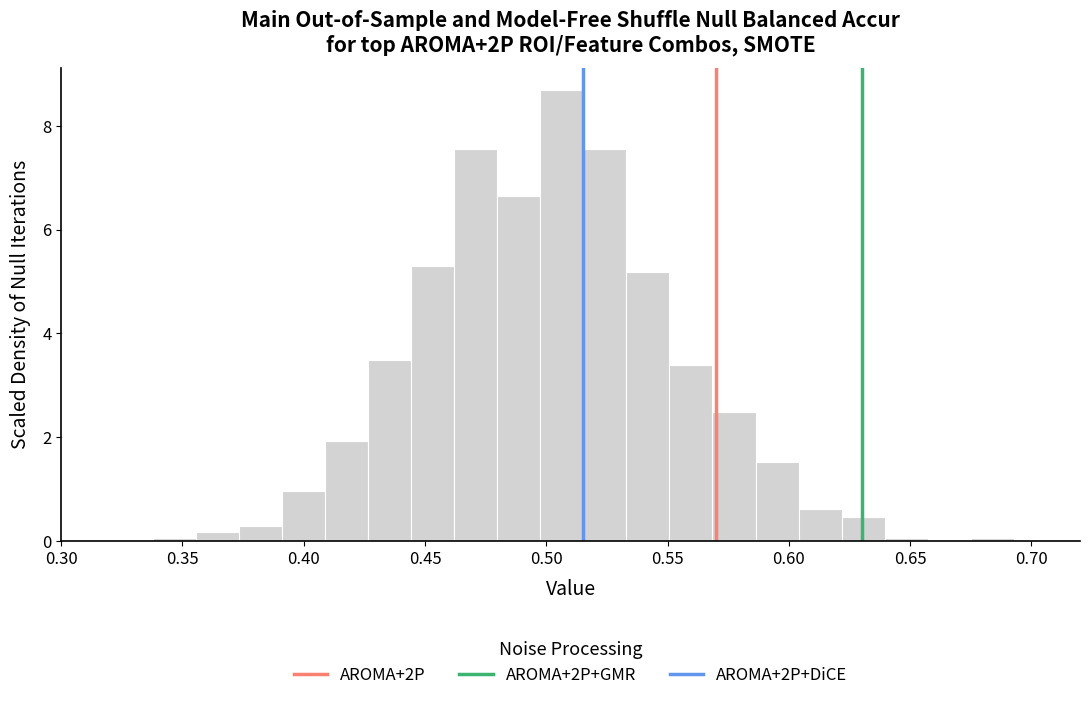

Around what value on the x-axis is the tallest bar? Give the approximate position of its centre, as read against the axis.

0.505